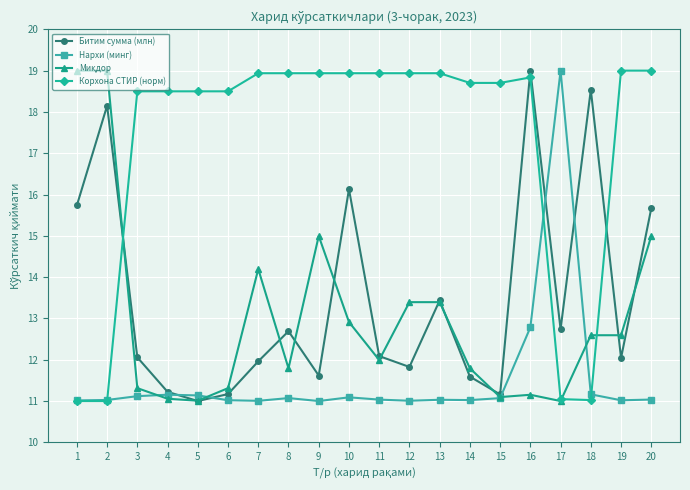

How many values in the Корхона СТИР (норм) series exceed 18?

16